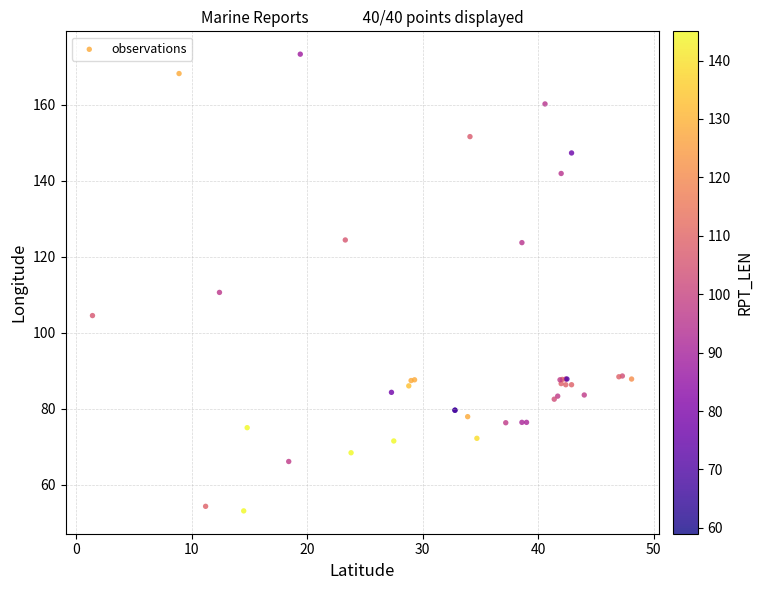

What Y value in the scatter plot is closest to 113?

110.6